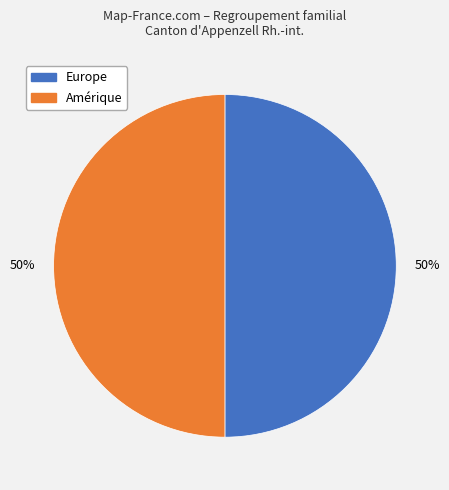

To the nearest percent, what is the average slice percentage?

50%